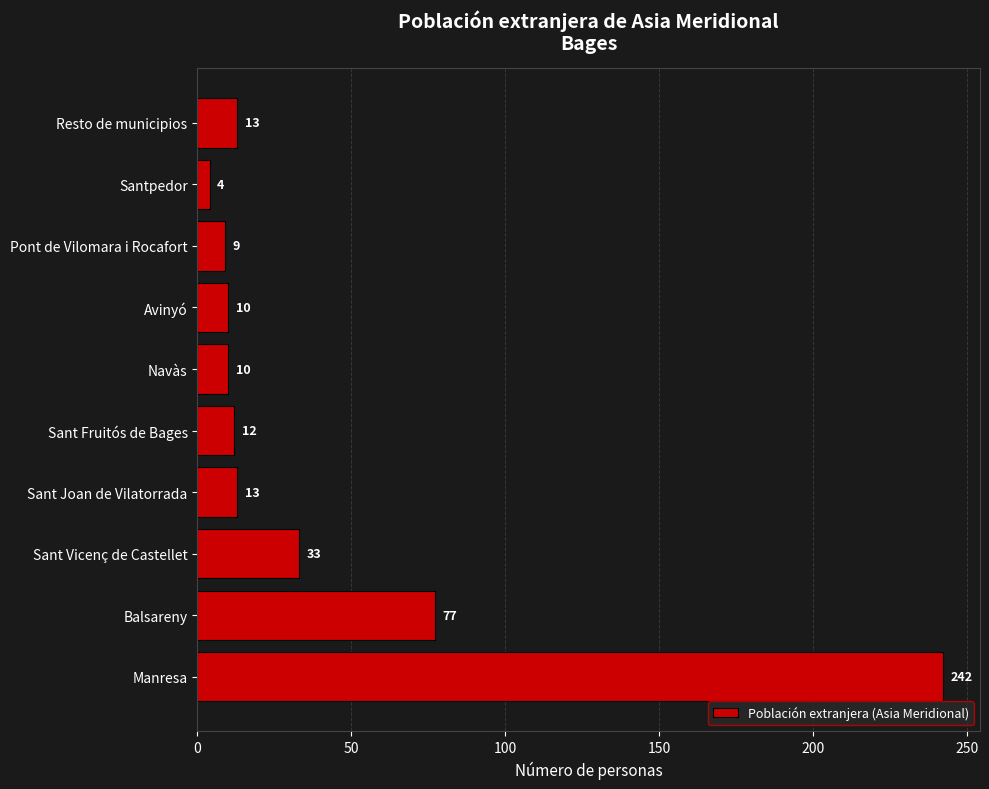

Where is the data nearest to the value 123?

Balsareny